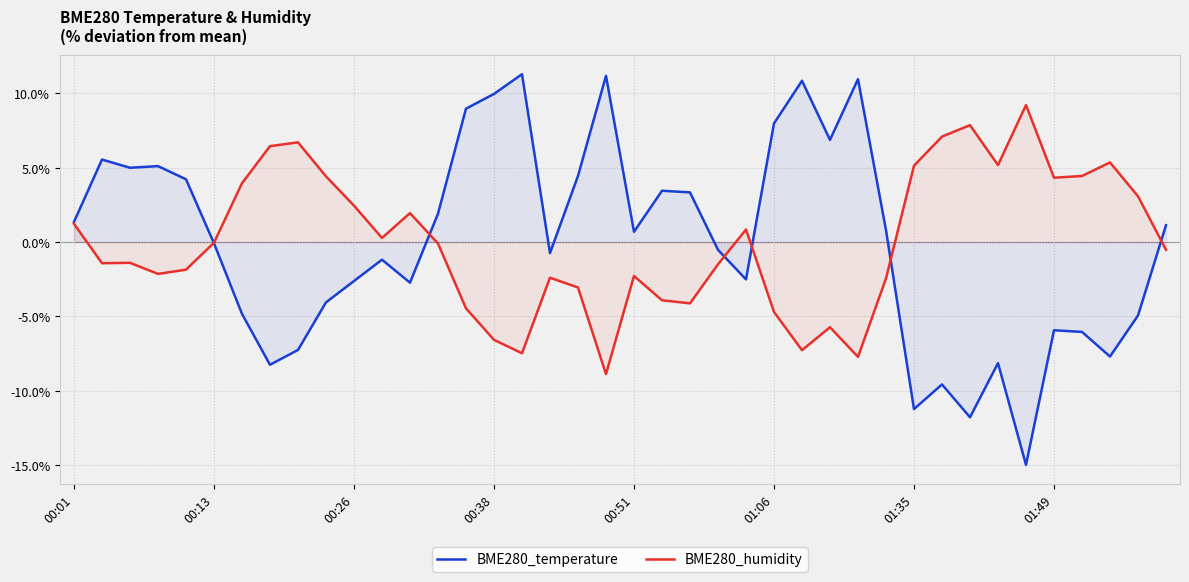

At which label does BME280_humidity first exceed 0?

00:01